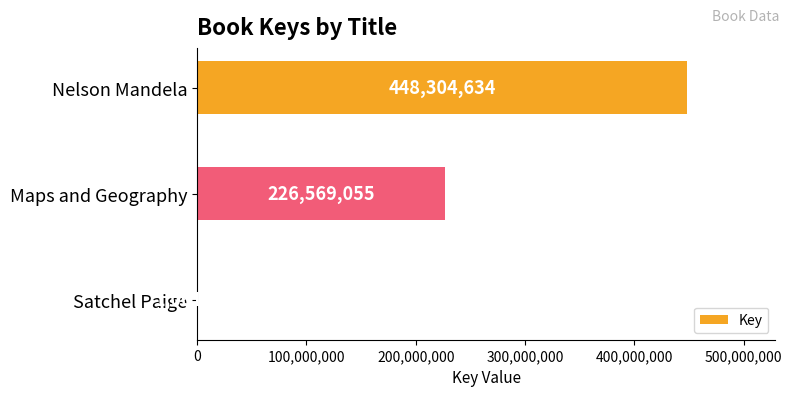

How many categories are shown in the chart?

3